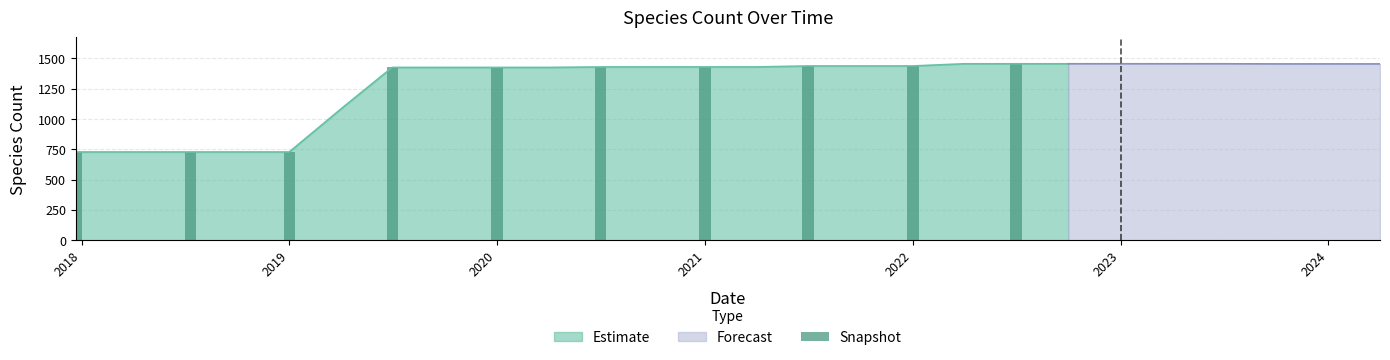

Reading right to left, what are all the values shown in this chart?

2024-04-01=1455	2024-01-01=1455	2023-10-01=1455	2023-07-01=1456	2023-04-01=1456	2023-01-01=1456	2022-10-01=1456	2022-07-01=1456	2022-04-01=1456	2022-01-01=1438	2021-10-01=1438	2021-07-01=1438	2021-04-01=1430	2021-01-01=1430	2020-10-01=1430	2020-07-01=1430	2020-04-01=1426	2020-01-01=1426	2019-10-09=1426	2019-07-01=1426	2019-04-06=1099	2019-01-01=728	2018-09-28=728	2018-07-11=728	2018-04-09=728	2017-12-22=728